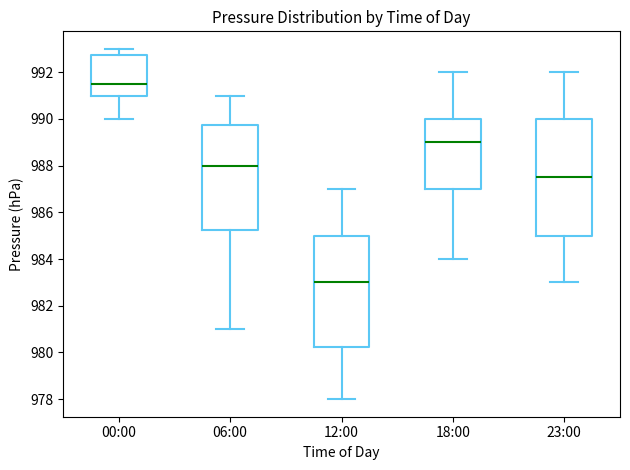

Comparing the boxes themselves (not the whiskers), which one is the tallest?

23:00